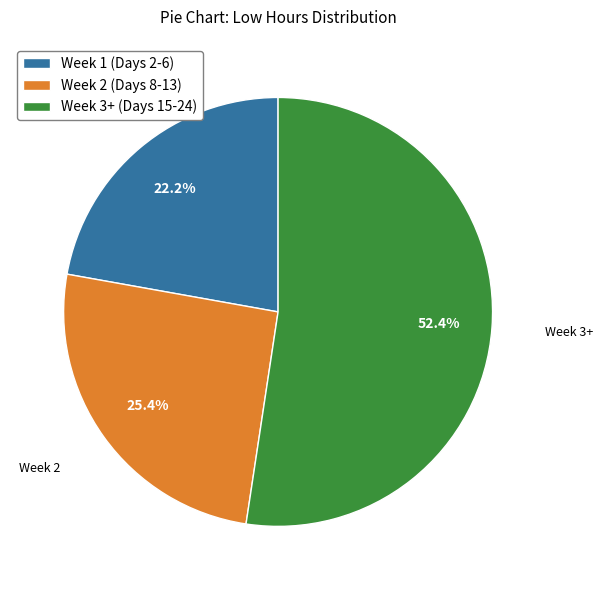

Rank the categories by value from lowest to highest.

Week 1 (Days 2-6), Week 2 (Days 8-13), Week 3+ (Days 15-24)